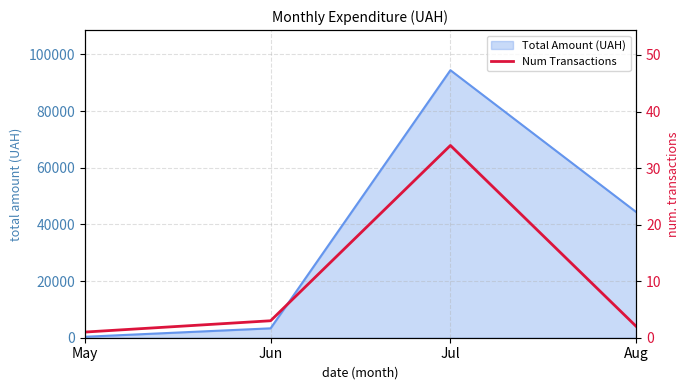

At which category does the chart reach its peak across all series?

Jul